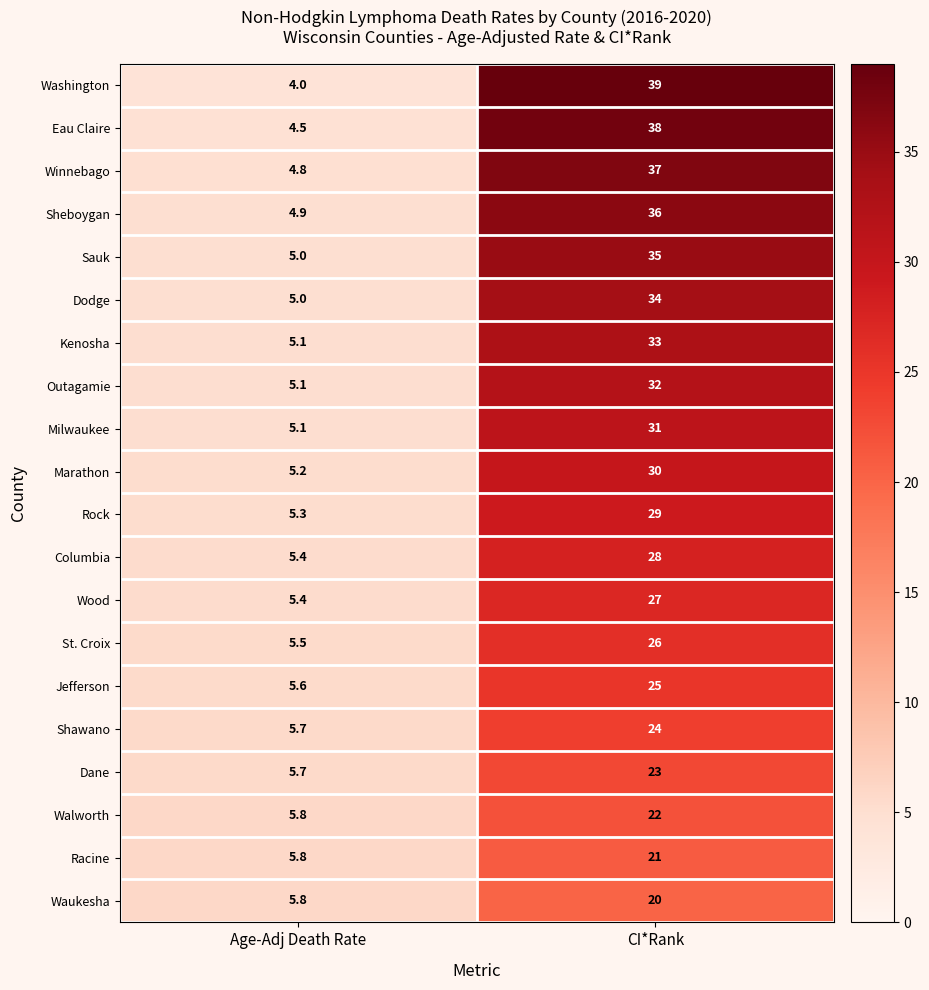

Which category has the lowest value across all series?

Age-Adj Death Rate